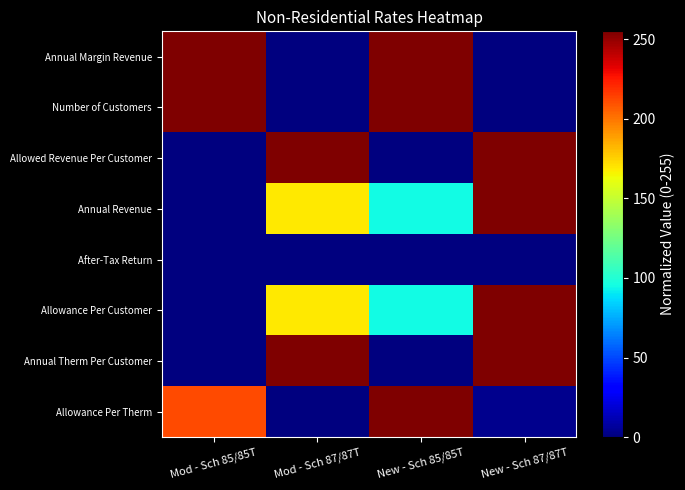

Which series changed the most between Mod - Sch 87/87T and New - Sch 87/87T?

Annual Revenue